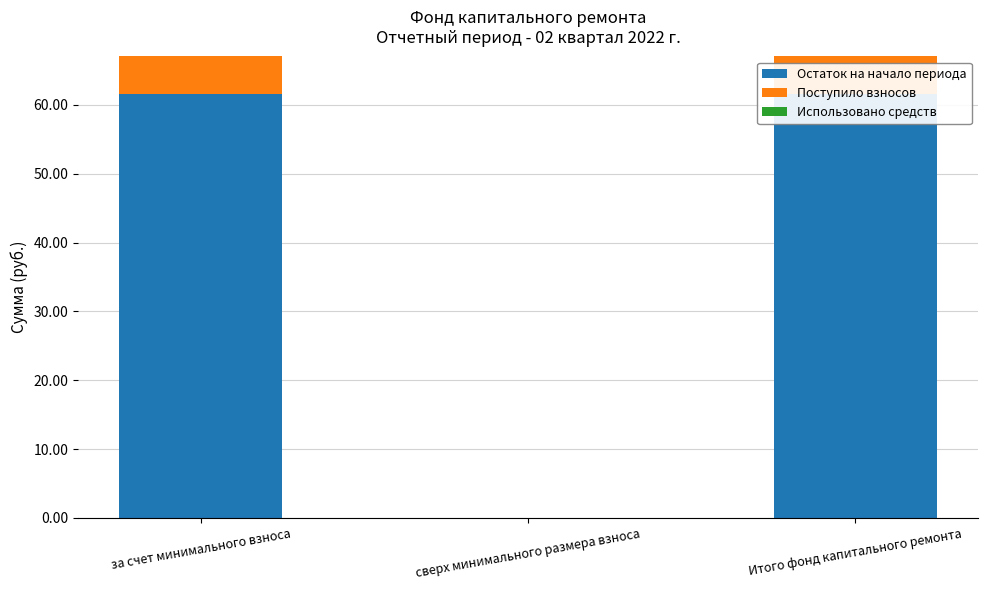

Which category has the highest value across all series?

за счет минимального взноса